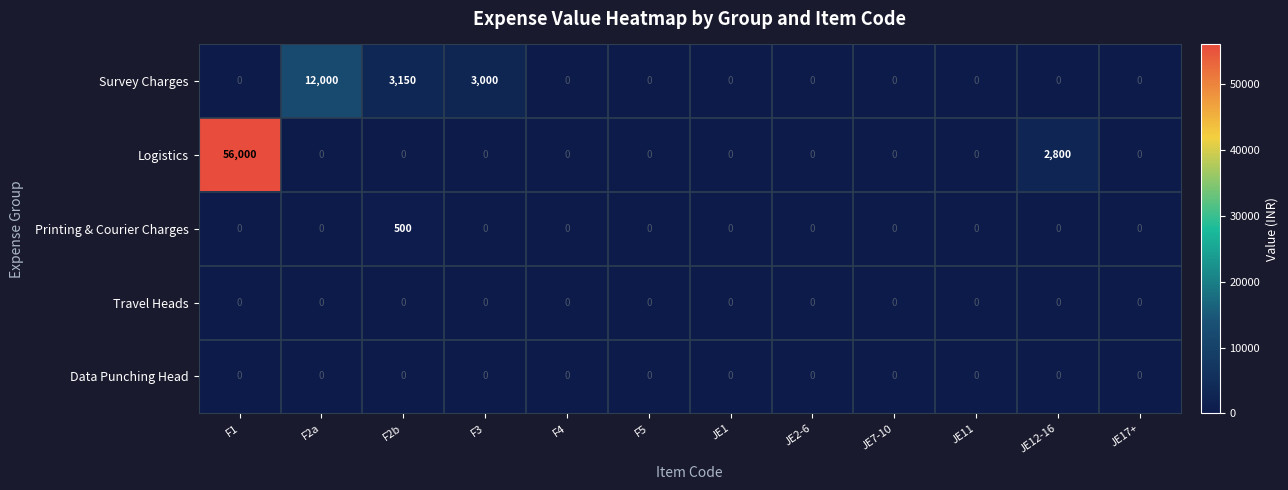

Count the number of data series in this chart.

5